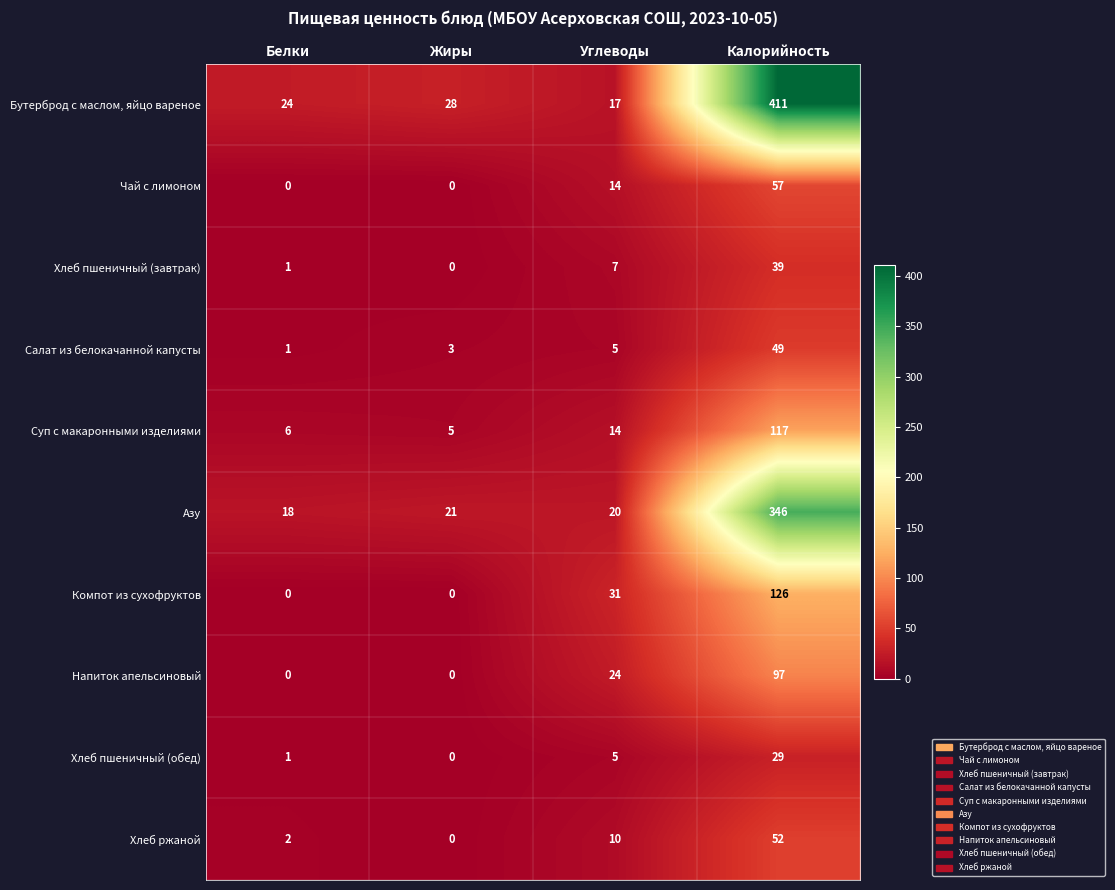

How many data points does each series have?

4